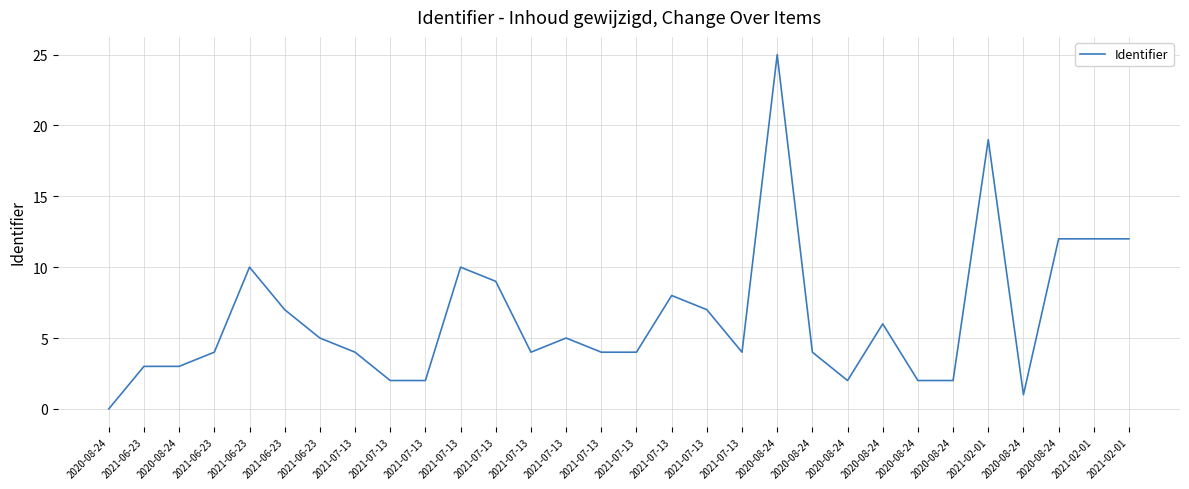

At which label does the data first exceed 4?

2021-06-23